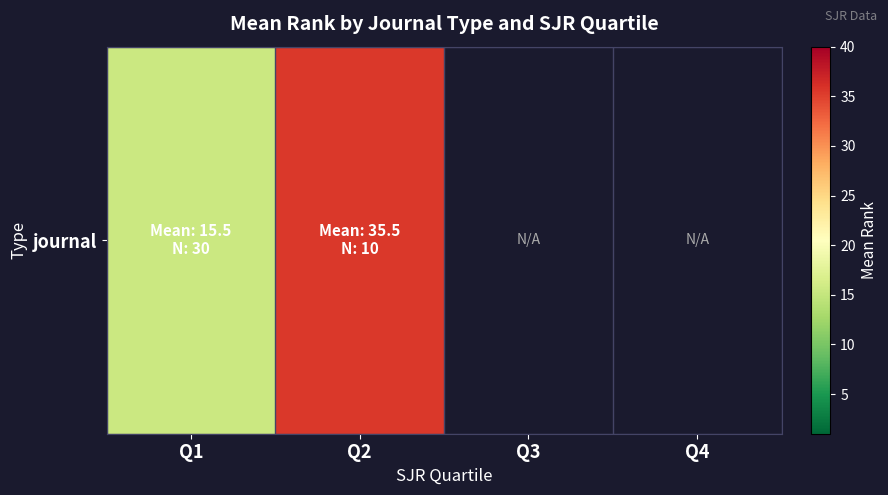

At which category does the chart reach its minimum across all series?

Q1